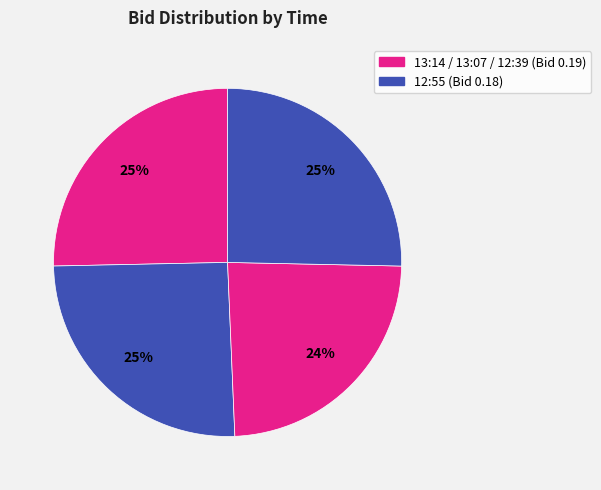

Count the number of slices in the pie.

4